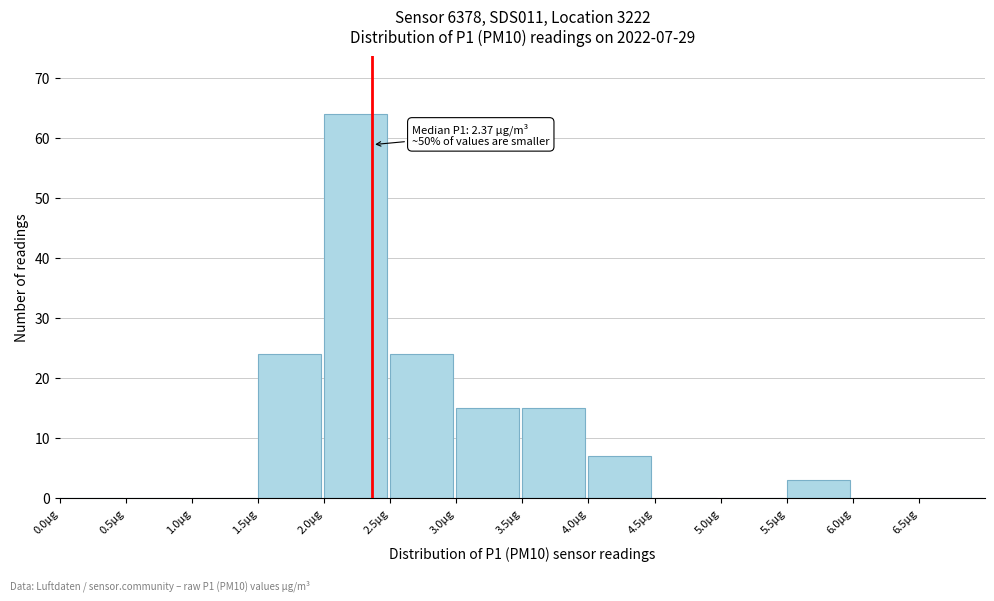

Which range on the x-axis has the tallest bar?

2.0 to 2.5